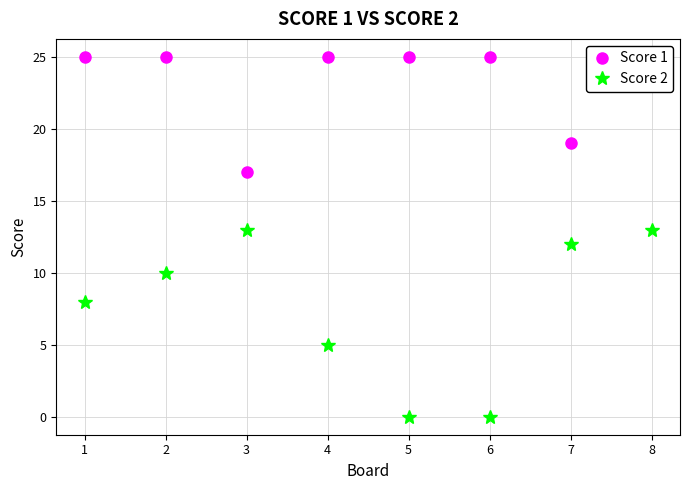

At how many categories does at least one series exceed 21?

6